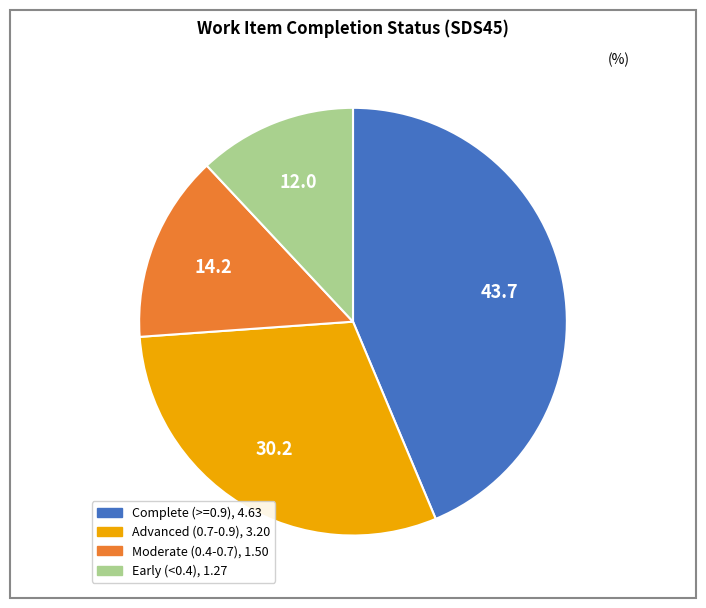

How many segments does this pie chart have?

4